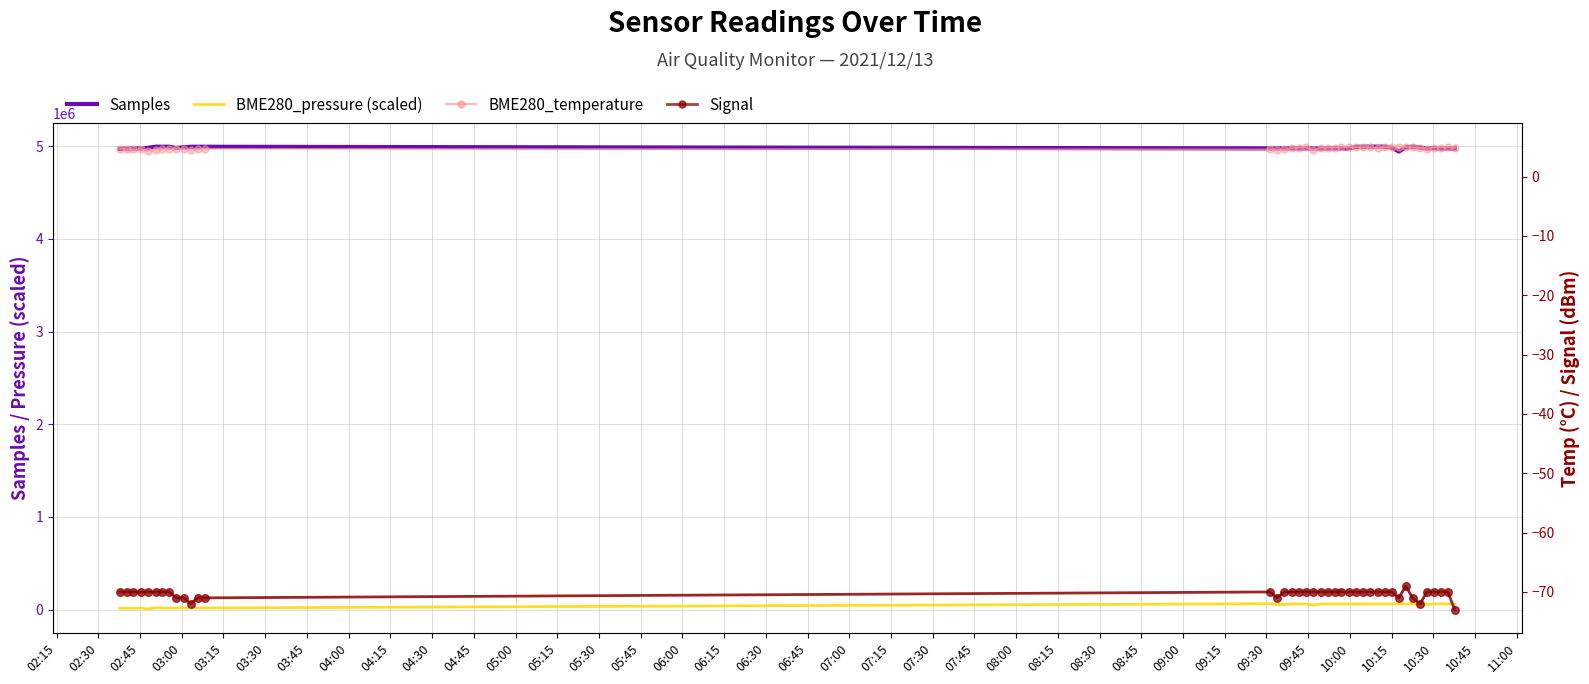

What are all the series names shown in the legend?

Samples, BME280_pressure (scaled), BME280_temperature, Signal